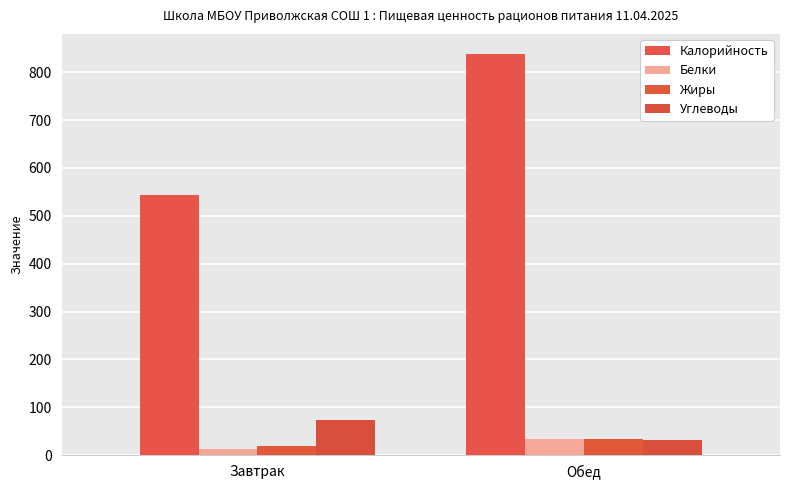

Rank the series at Завтрак from highest to lowest value.

Калорийность, Углеводы, Жиры, Белки